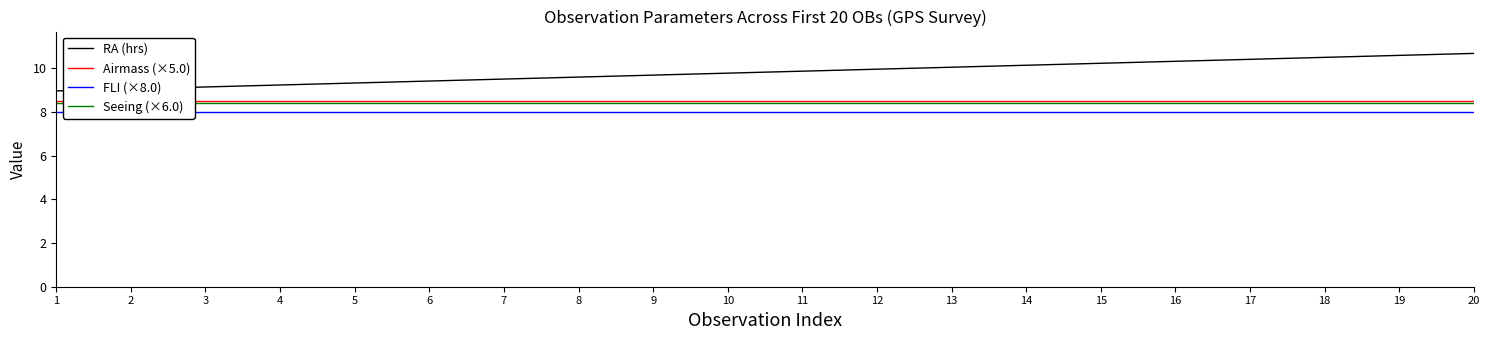

What is the highest value of the RA (hrs) series?

10.7